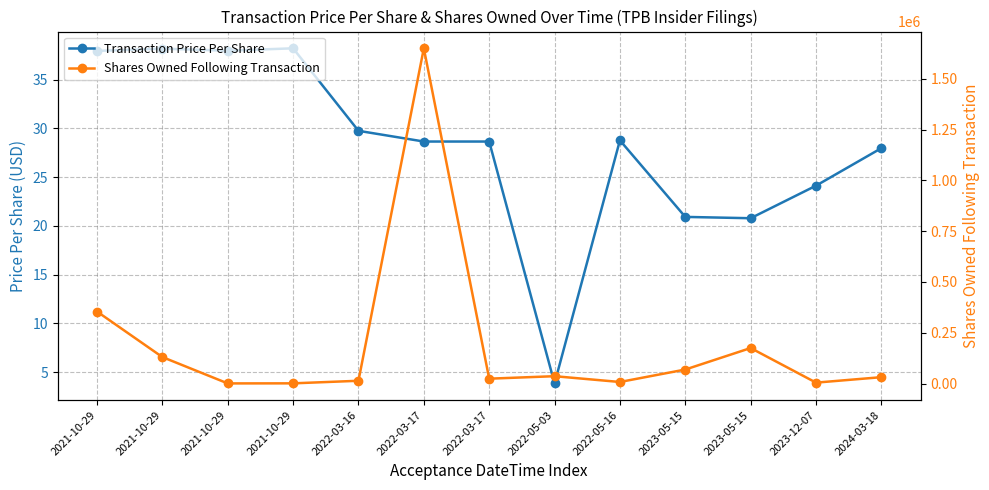

What is the sum of the Shares Owned Following Transaction values at 2021-10-29 and 2023-05-15?

305204.0